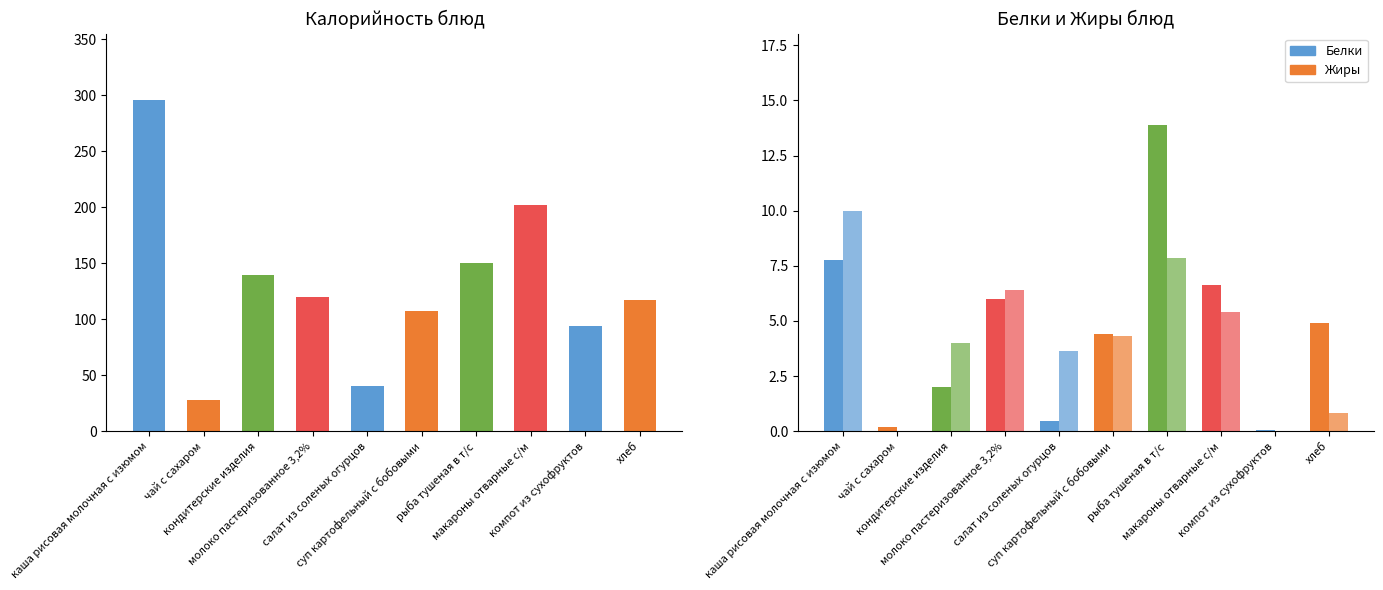

What are all the series names shown in the legend?

Белки, Жиры